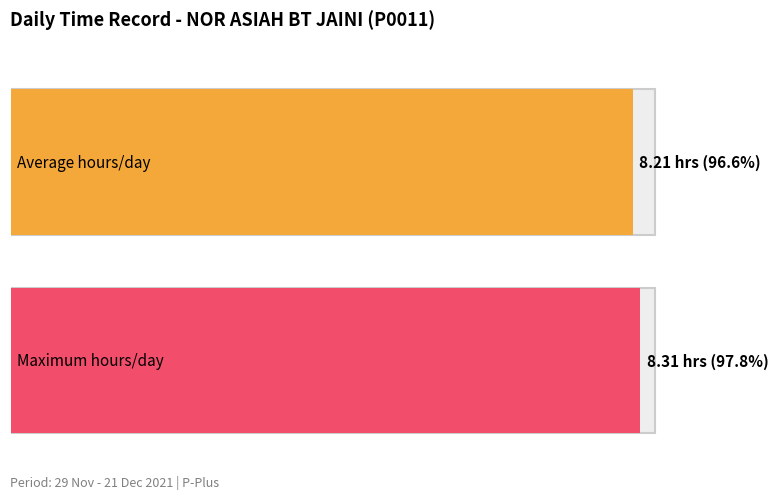

Are the bars grouped side by side (vs. stacked)?

No